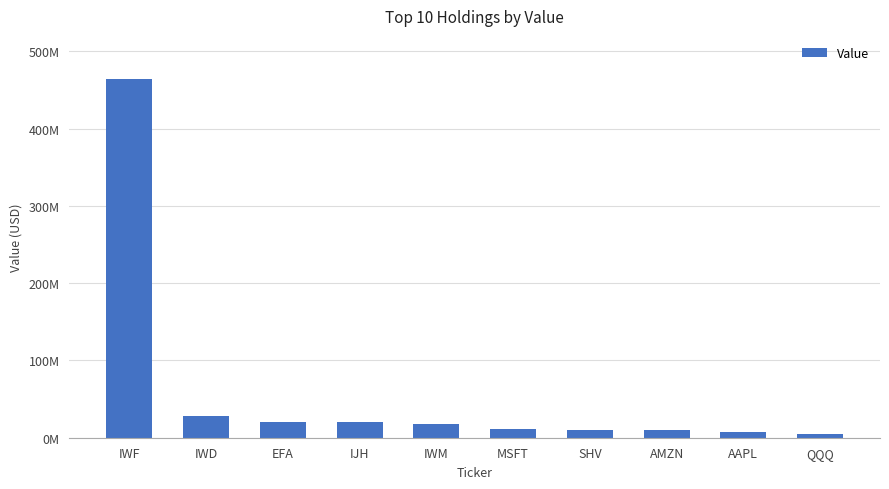

What is the smallest value displayed?

4990000